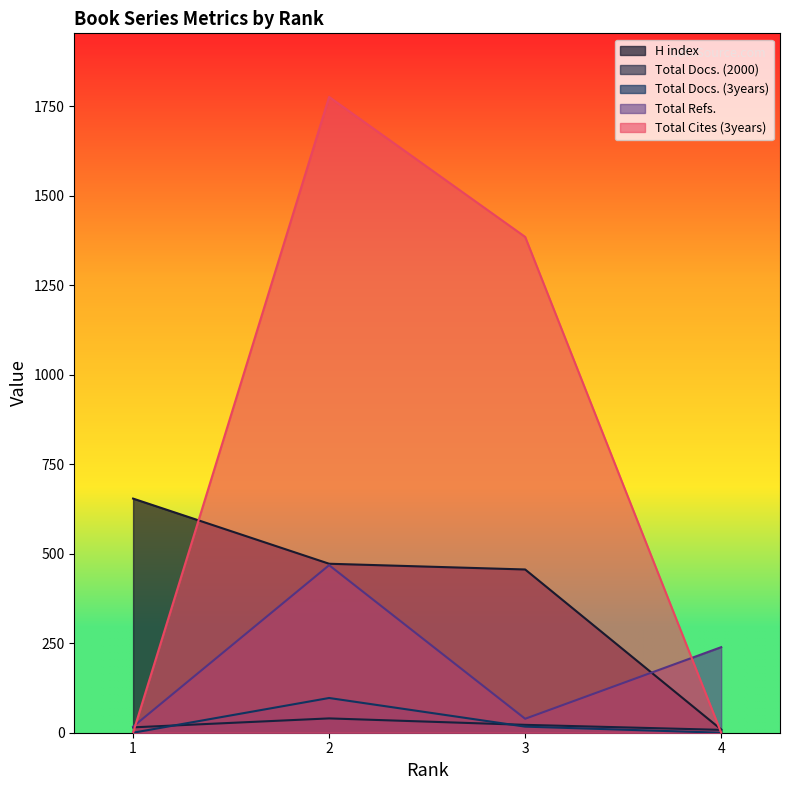

At which category does Total Refs. reach its first local peak?

2